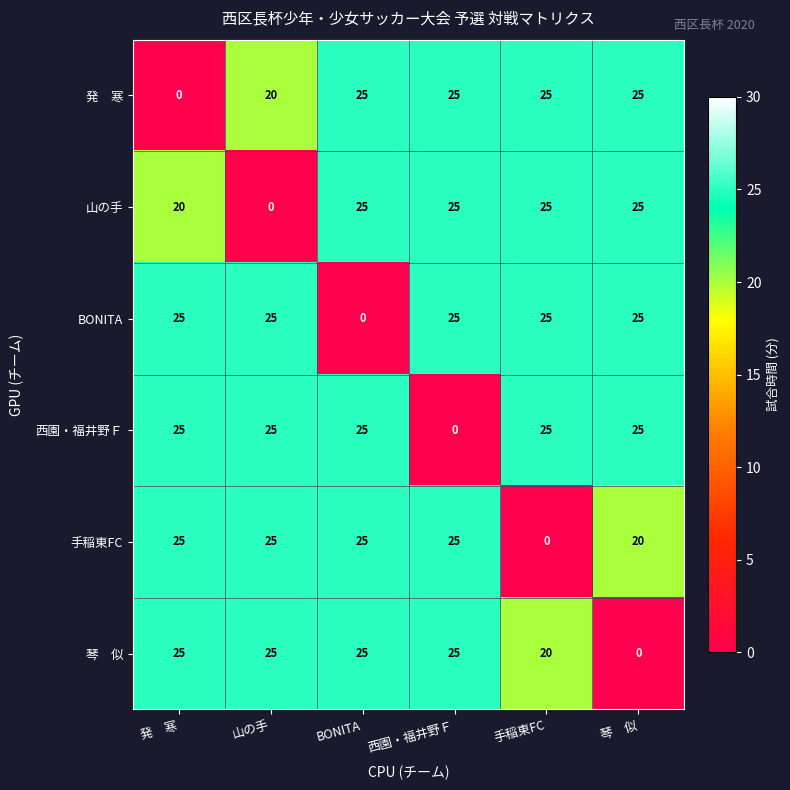

Where is 西園・福井野Ｆ nearest to the value 12?

西園・福井野Ｆ